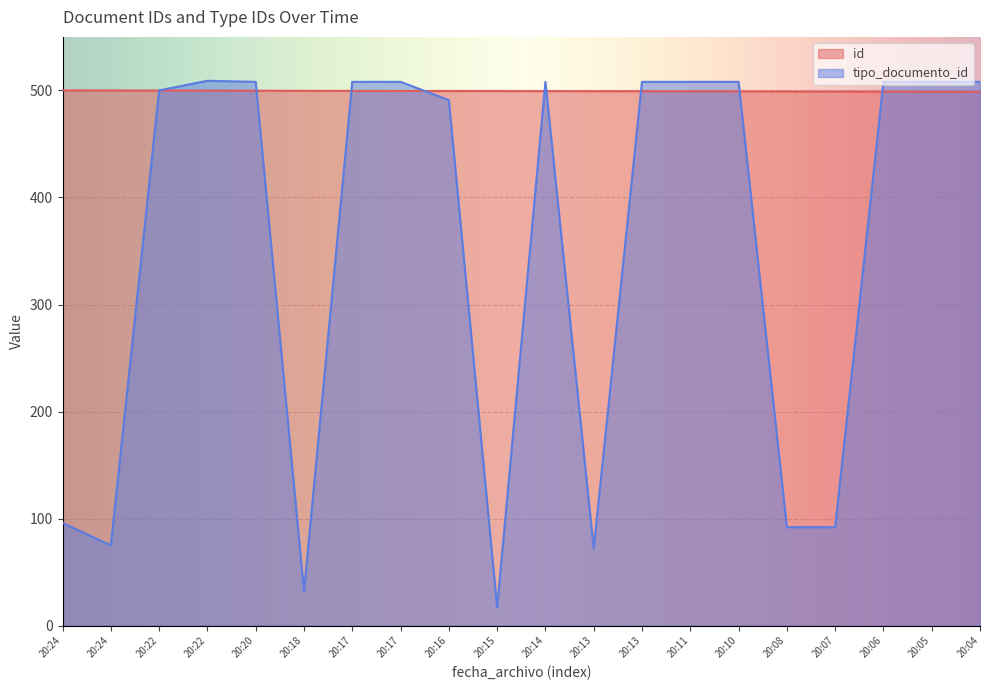

Rank the series at 20:20 from lowest to highest value.

id, tipo_documento_id